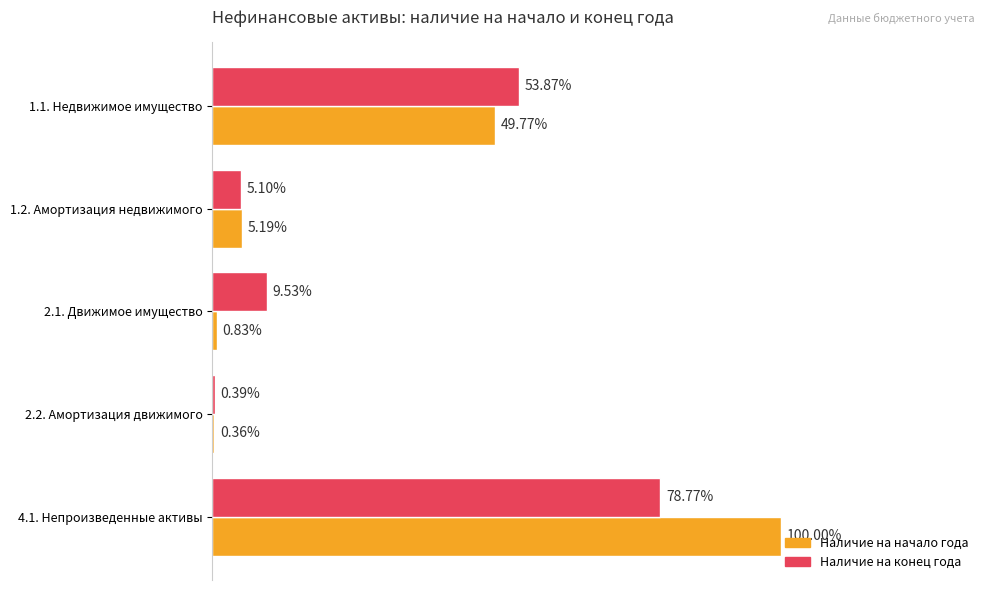

At how many categories does at least one series exceed 2020374107?

1